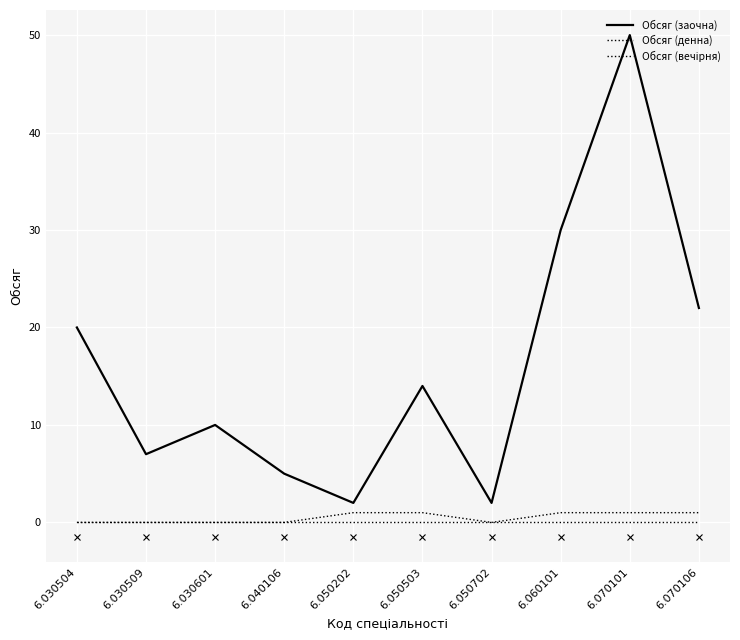

At 6.040106, list the series in order from largest to smallest.

Обсяг (заочна), Обсяг (денна), Обсяг (вечірня)